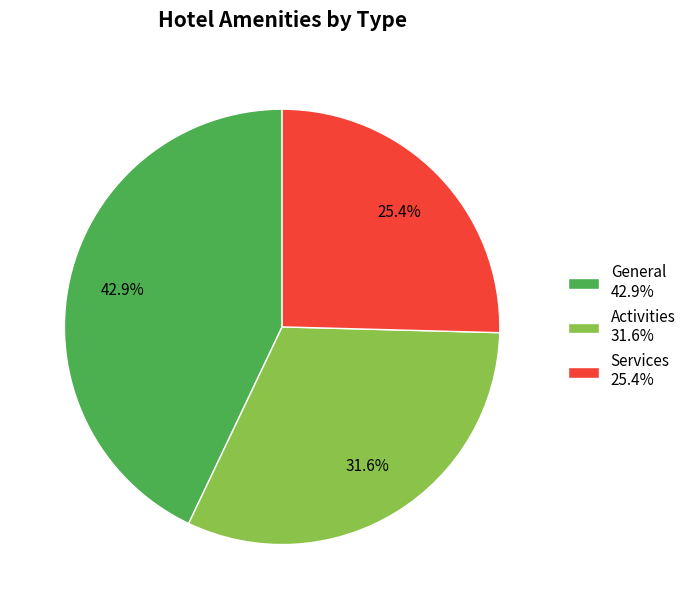

Count the number of slices in the pie.

3